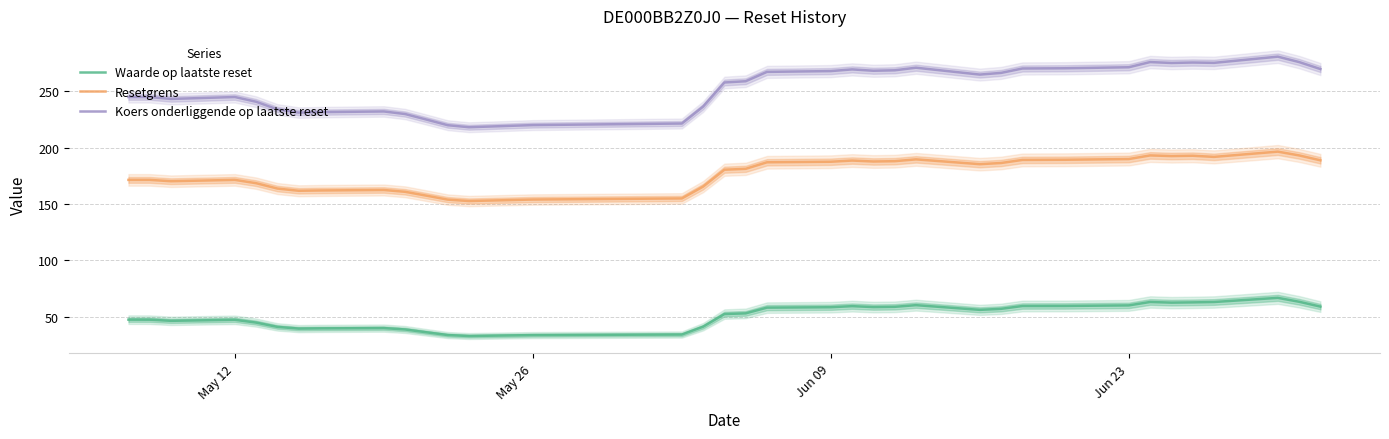

What is the lowest value of the Waarde op laatste reset series?

33.0